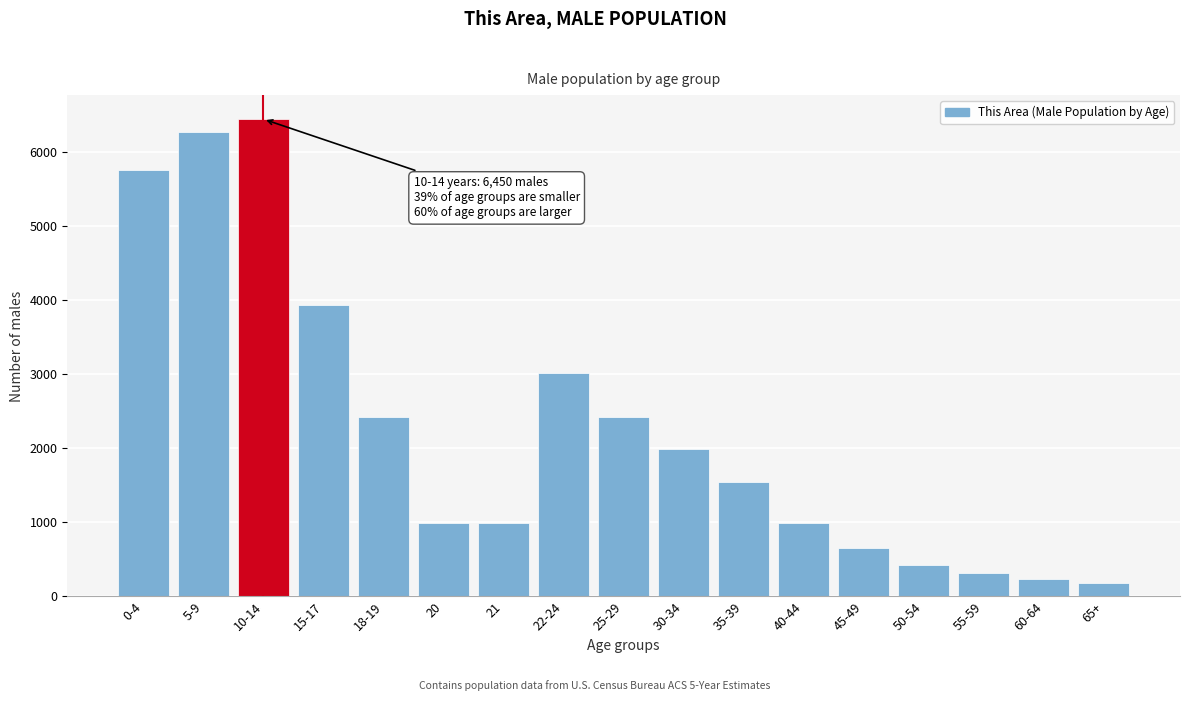

Which has a higher value, 5-9 or 10-14?

10-14